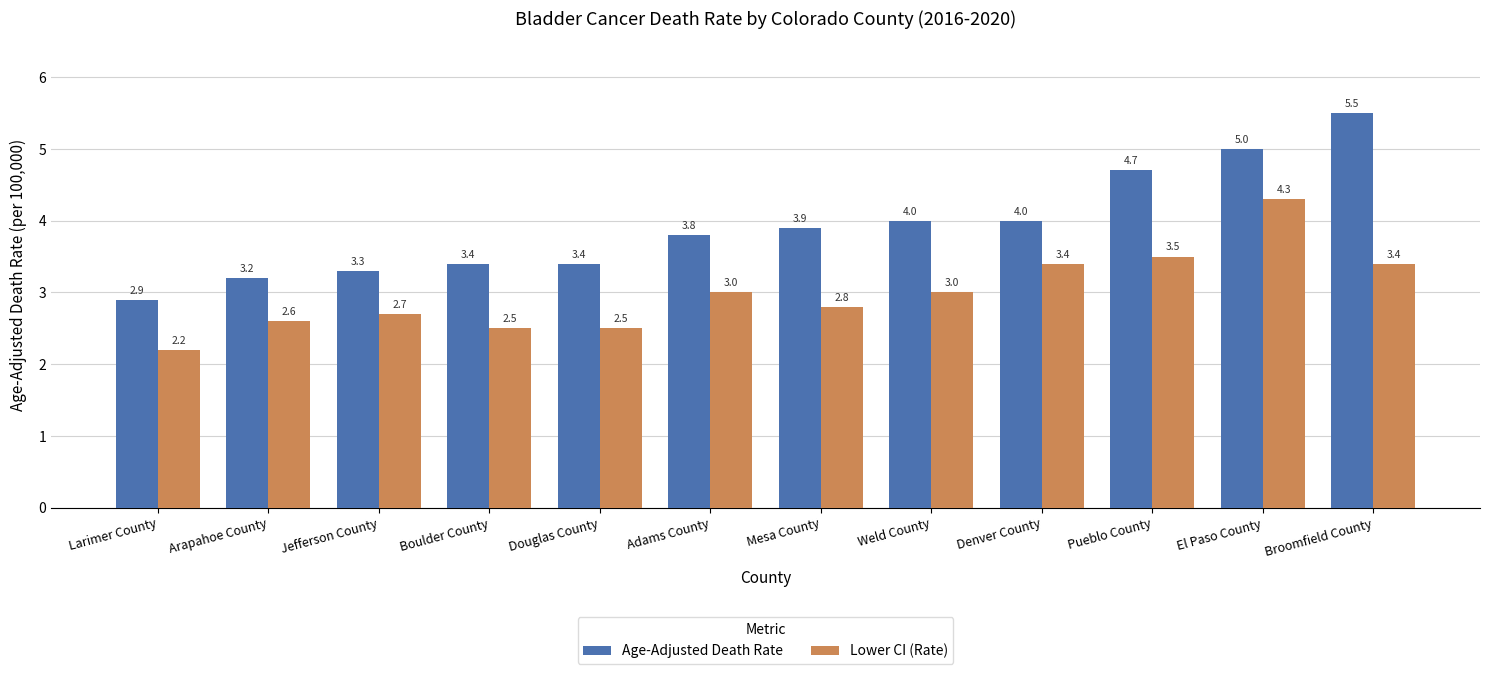

What is the difference between the second highest and minimum values in the Age-Adjusted Death Rate series?

2.1